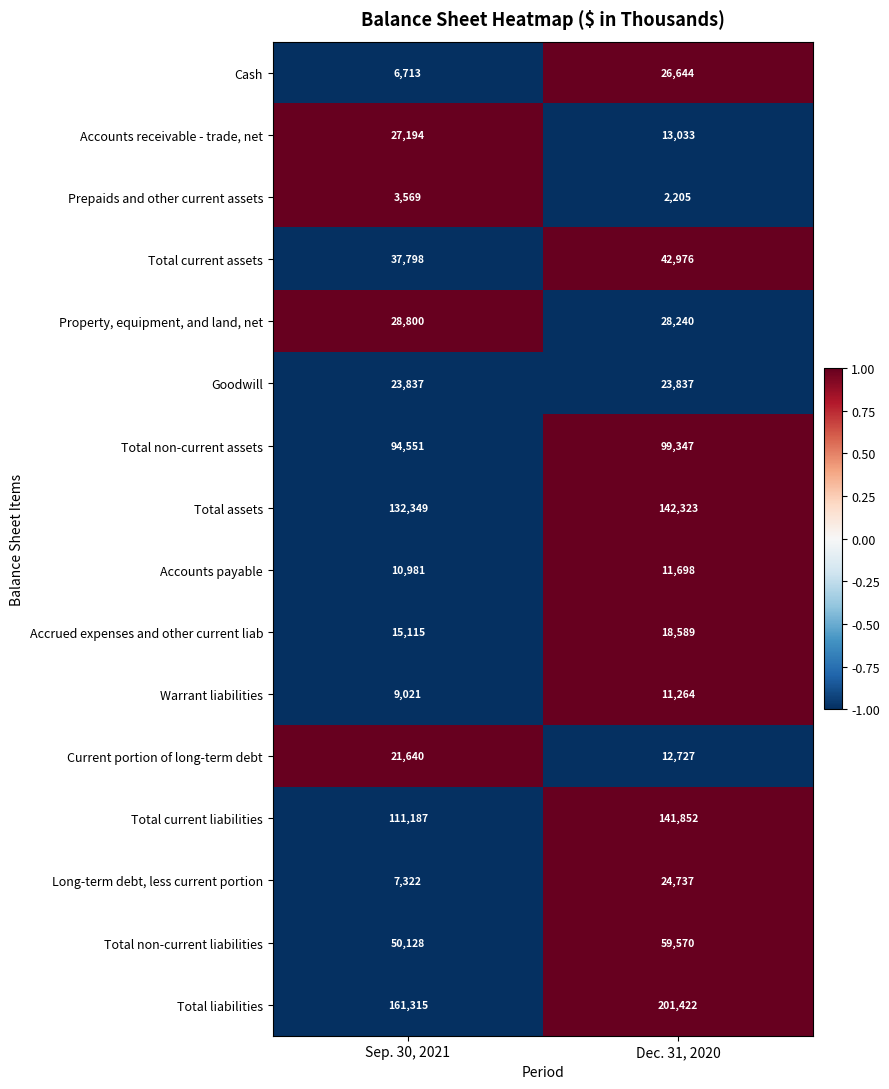

What is the total value across all series at Dec. 31, 2020?

860464